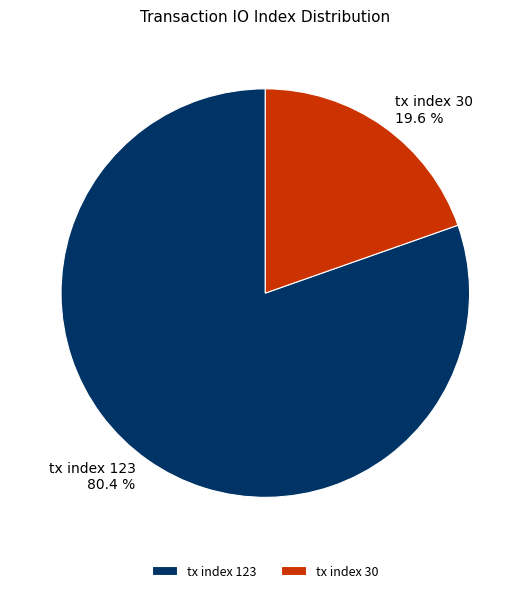

Is there a majority slice in this chart?

Yes